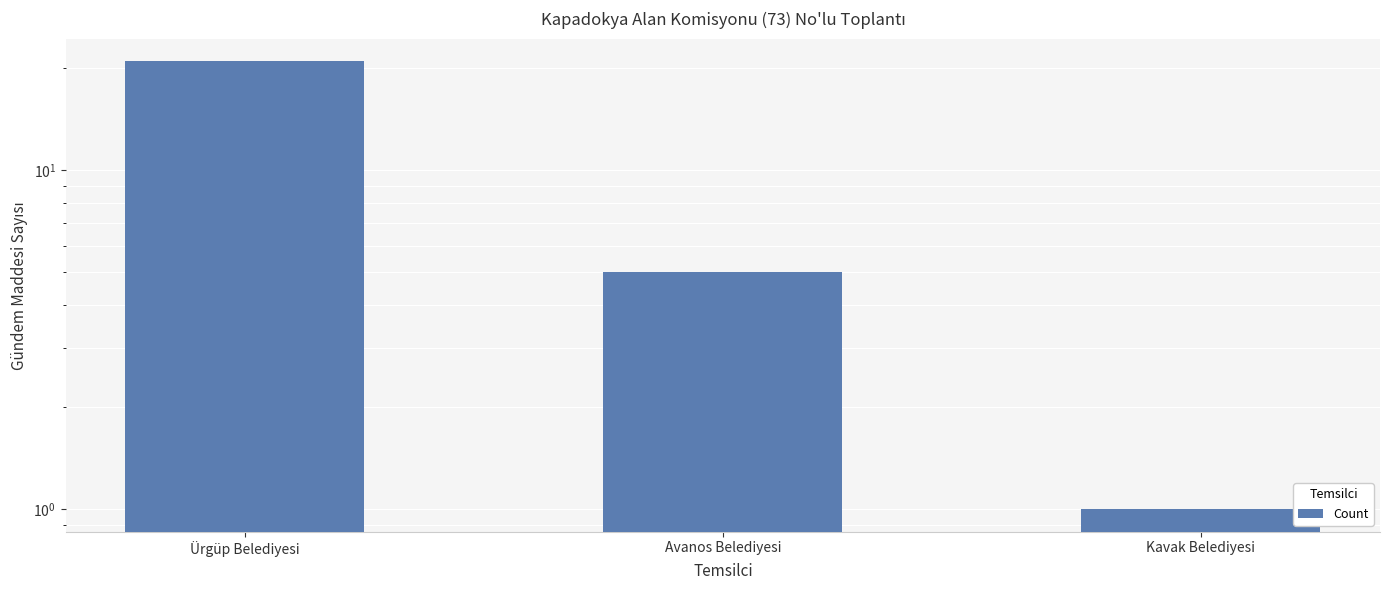

What is the value of the 2nd bar from the left?

5